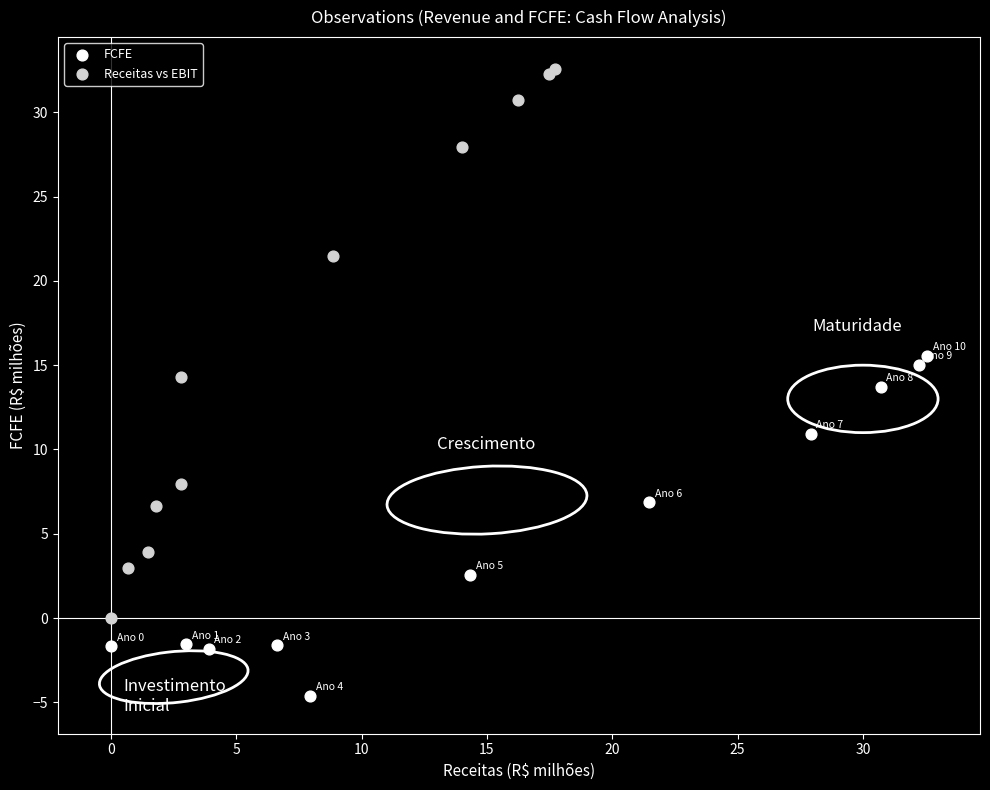

What are all the series names shown in the legend?

FCFE, Receitas vs EBIT